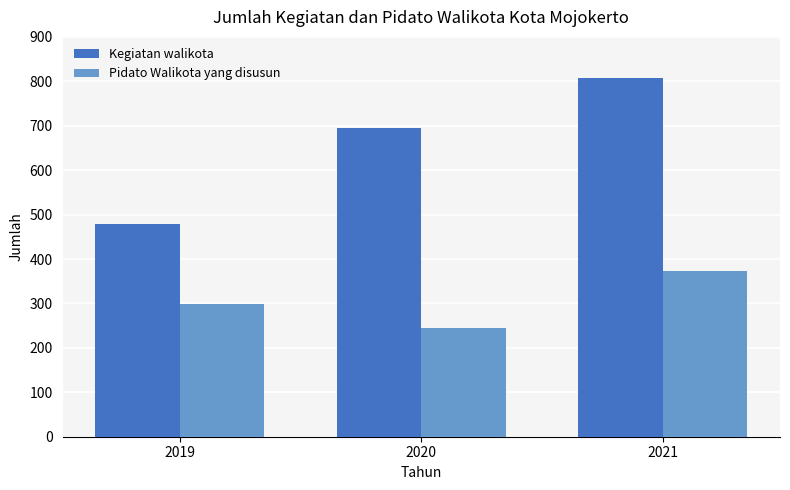

How many bars are there in each group?

2